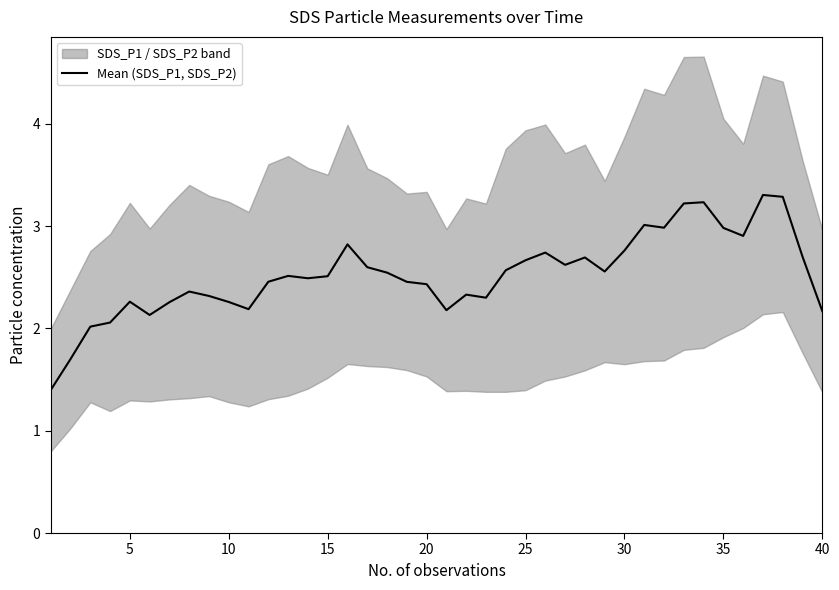

Is it true that Mean (SDS_P1, SDS_P2) equals 0.5 at 40?

False